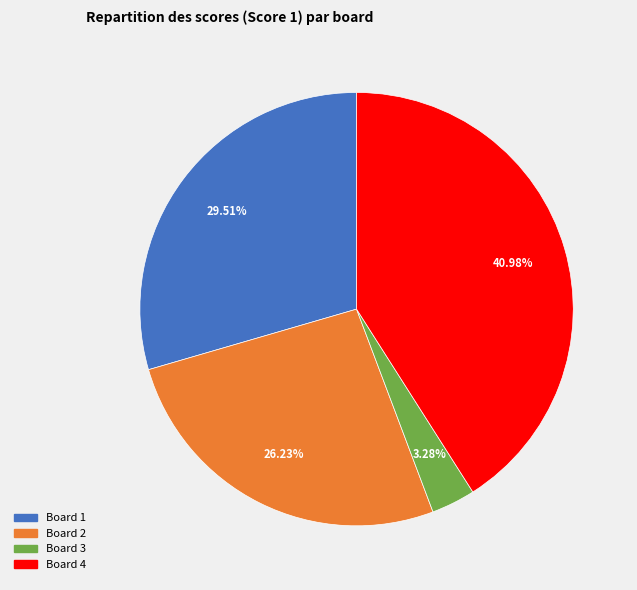

Does any single category account for the majority?

No